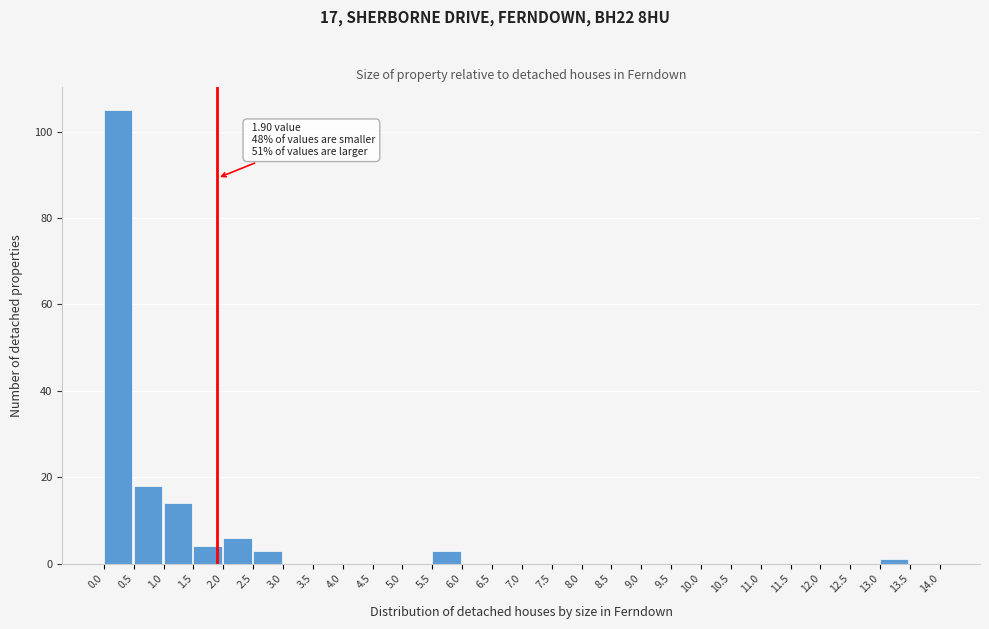

Over which range of the x-axis is the bar tallest?

0.0 to 0.5